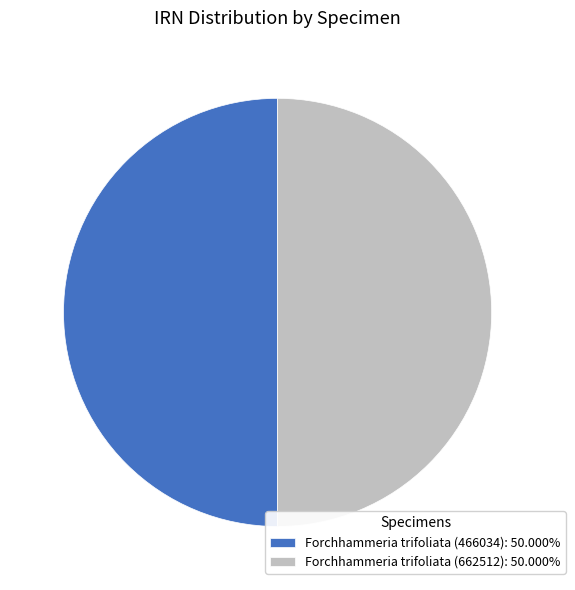

Combined, do Forchhammeria trifoliata (466034): 50.000% and Forchhammeria trifoliata (662512): 50.000% account for over 50%?

Yes